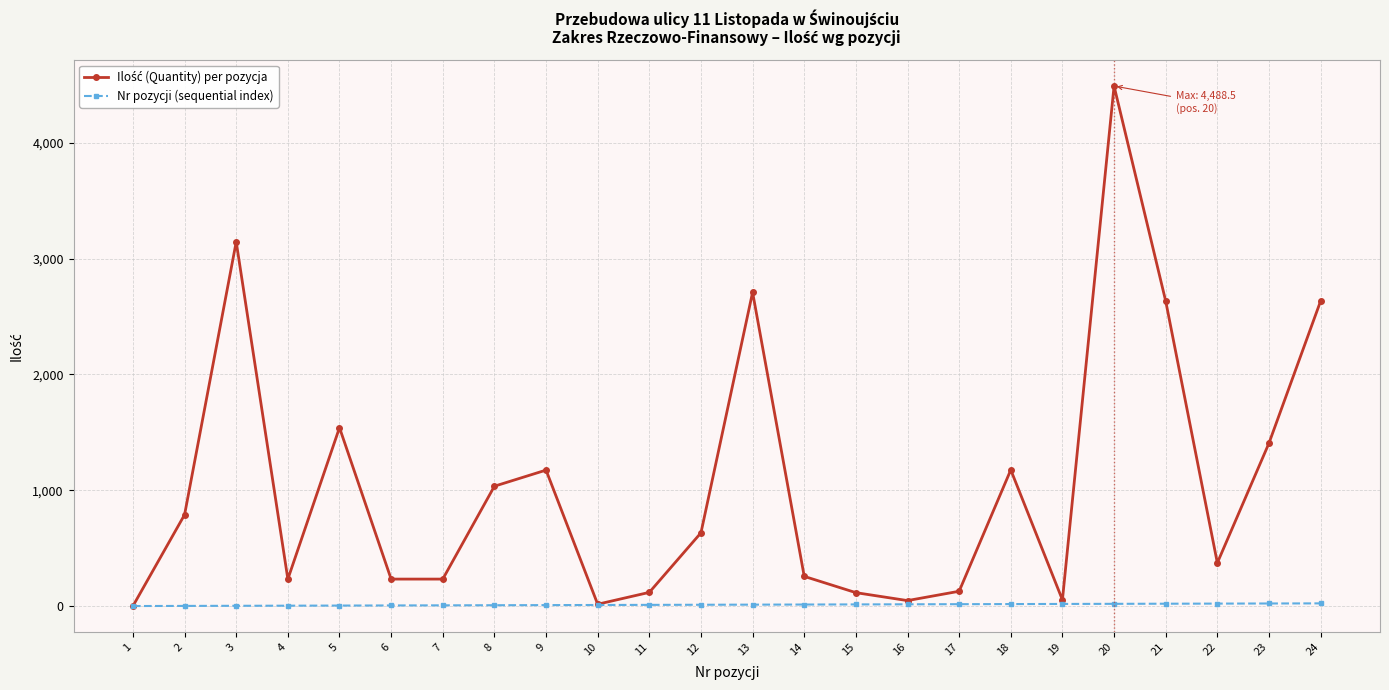

At which category is the sum across all series the highest?

20